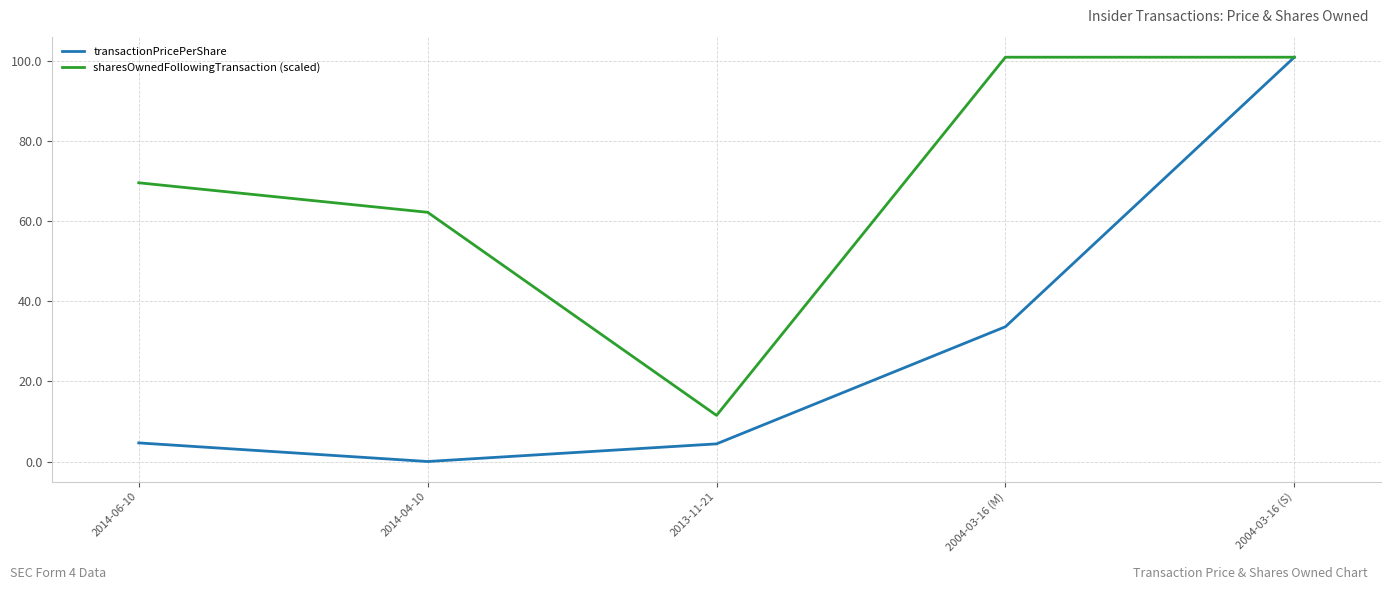

The sharesOwnedFollowingTransaction (scaled) series shows 11.5 at 2013-11-21. True or false?

True